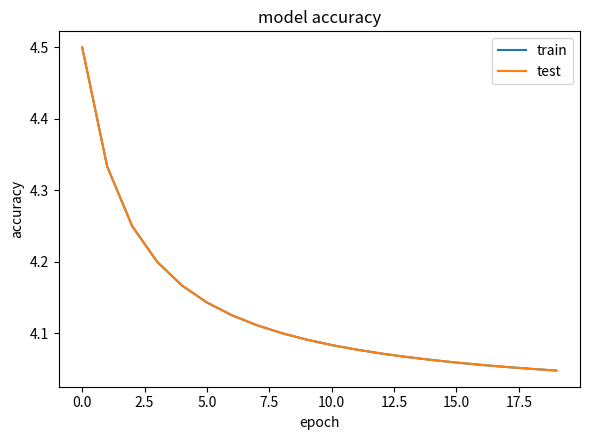

Does the chart have visible grid lines?

No